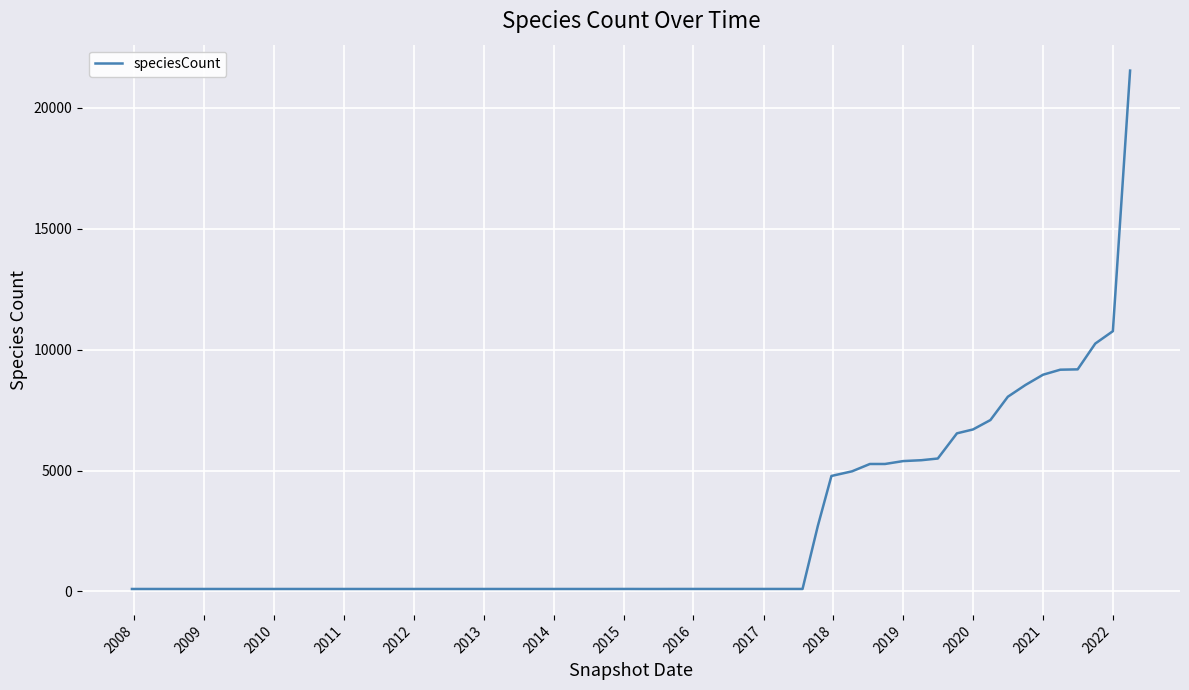

What is the difference between the maximum and minimum values?

21449